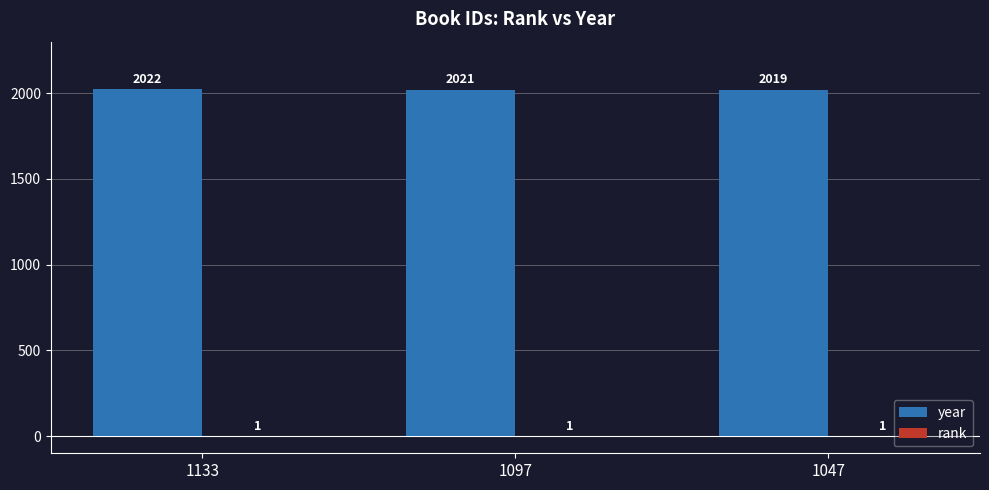

Which series changed the most between 1097 and 1047?

year